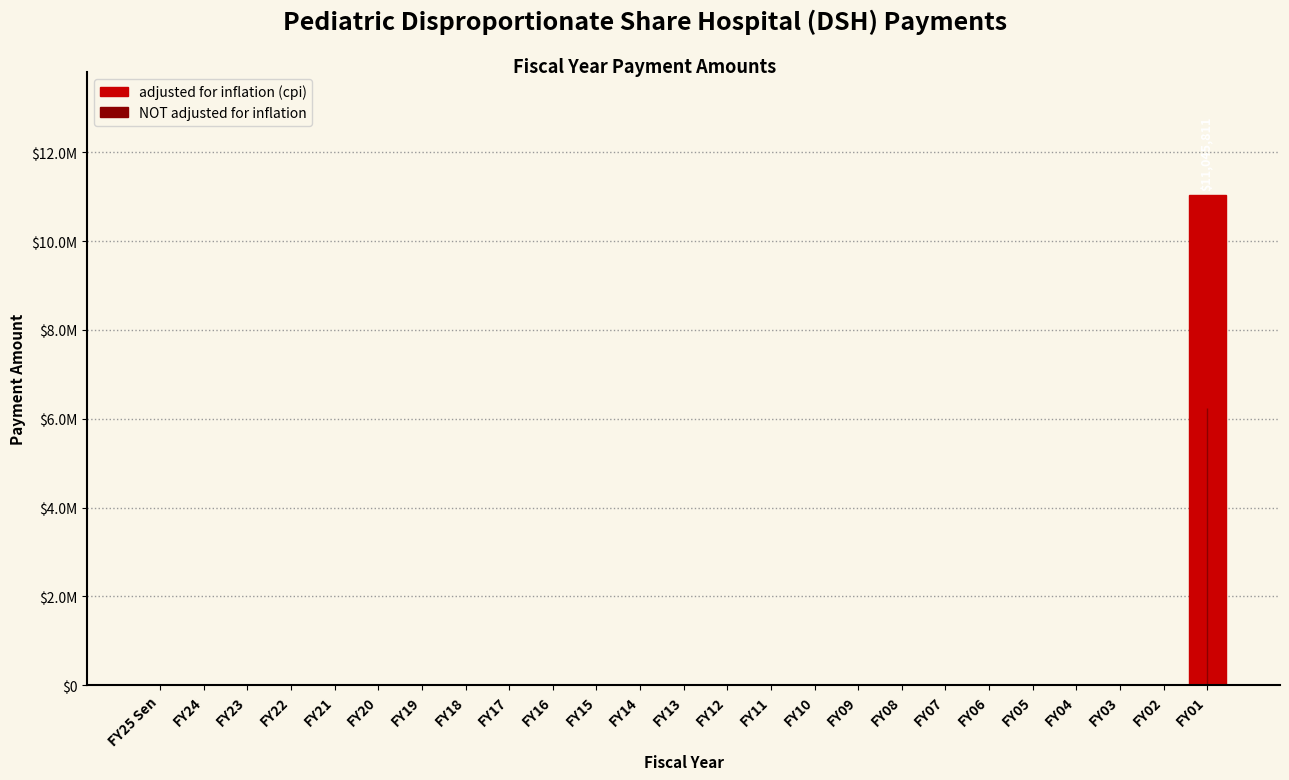

Are the bars horizontal?

No